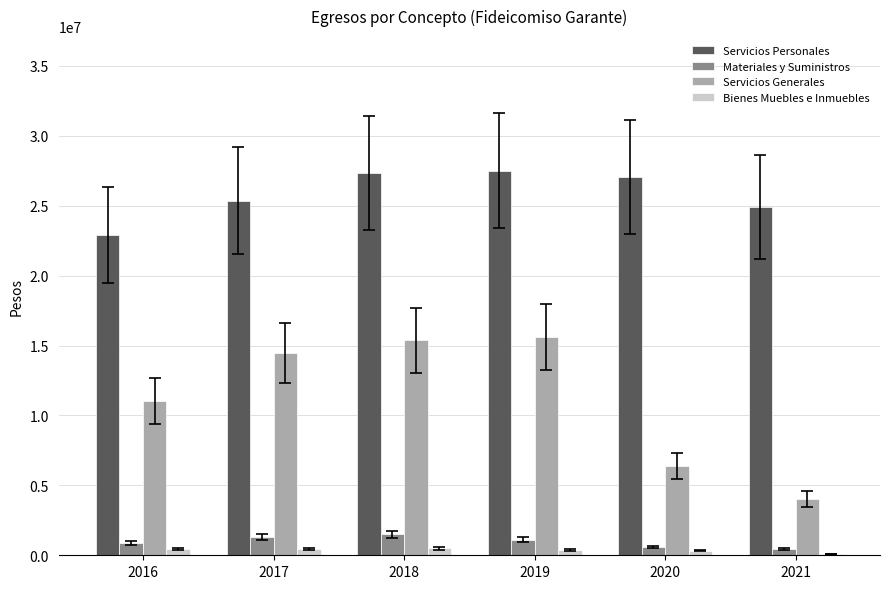

Which series changed the most between 2016 and 2019?

Servicios Personales